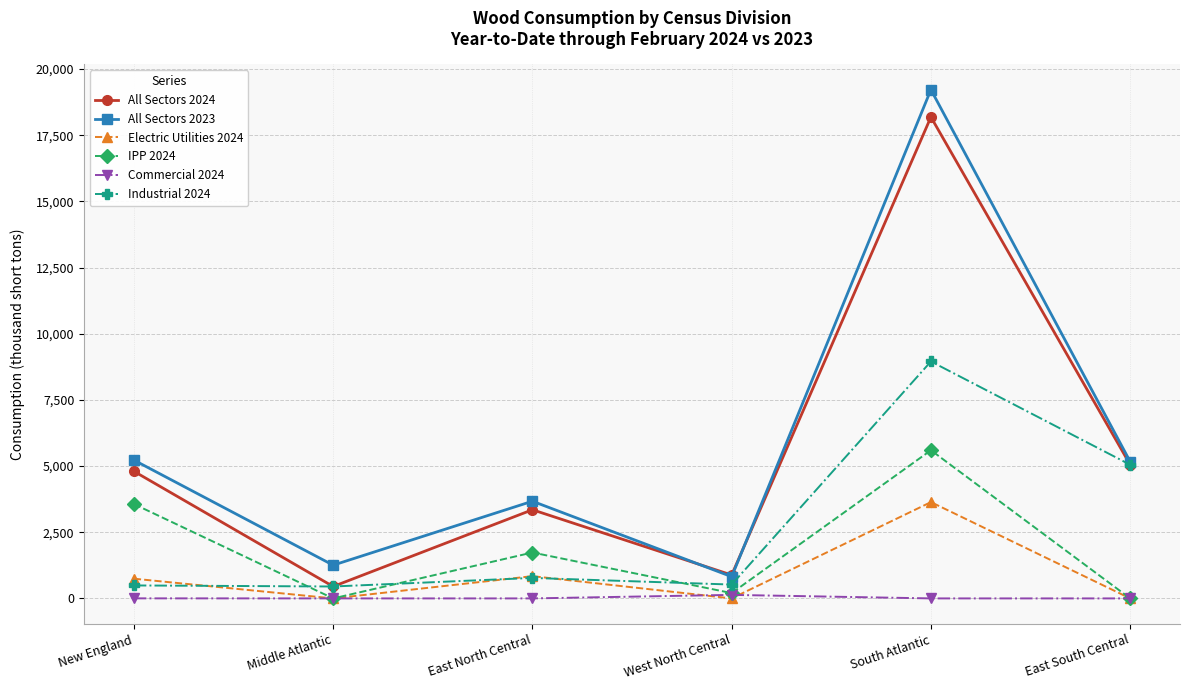

What is the difference between the highest and lowest values at South Atlantic?

19222